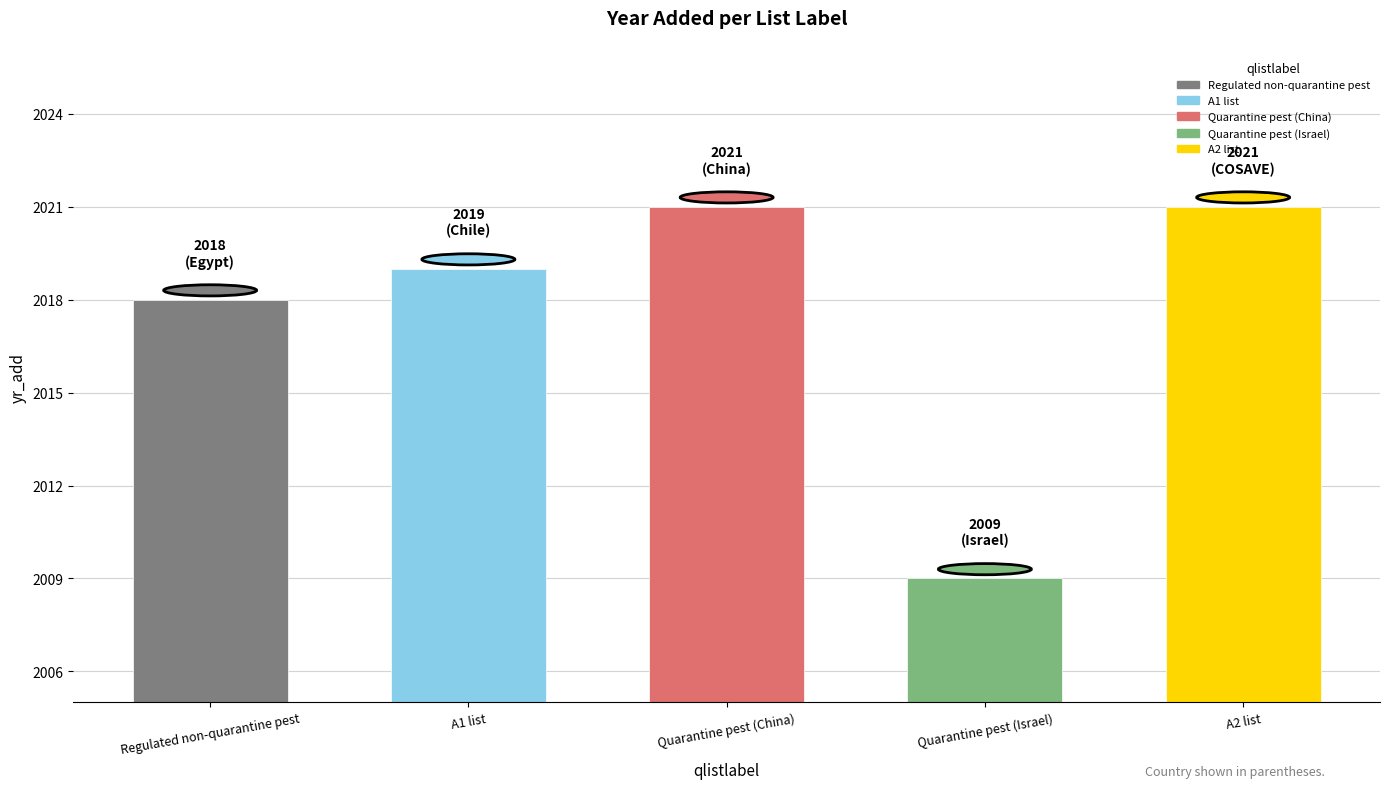

Rank the categories by value from highest to lowest.

Quarantine pest (China), A2 list, A1 list, Regulated non-quarantine pest, Quarantine pest (Israel)